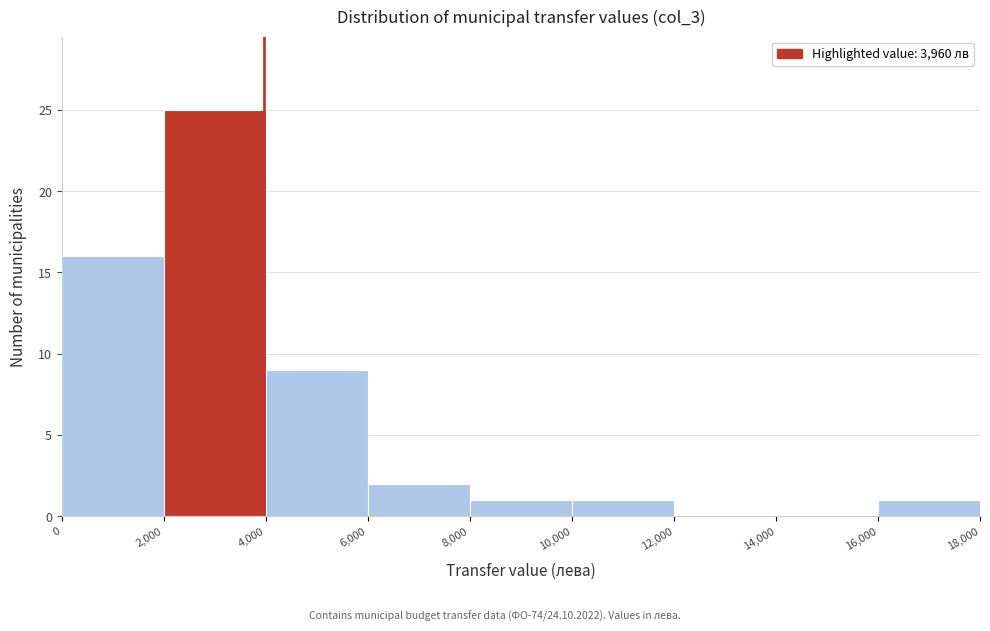

How tall is the bar that spans 10,000 to 12,000 on the x-axis? The values are not printed on the chart, so give them approximately, as read against the axis.

1